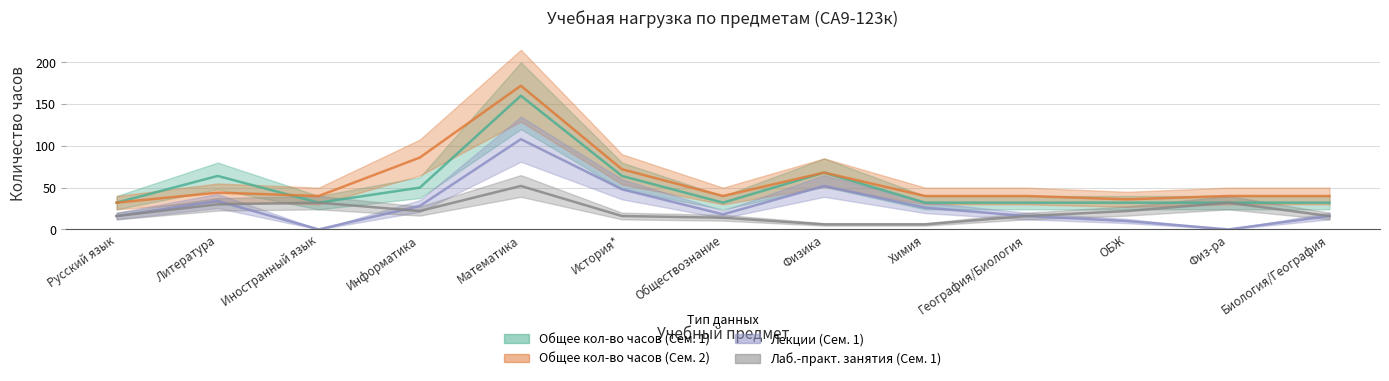

Rank the categories by Лаб.-практ. занятия (Сем. 1) value from highest to lowest.

Математика, Иностранный язык, Физ-ра, Литература, Информатика, ОБЖ, Русский язык, История*, География/Биология, Биология/География, Обществознание, Физика, Химия